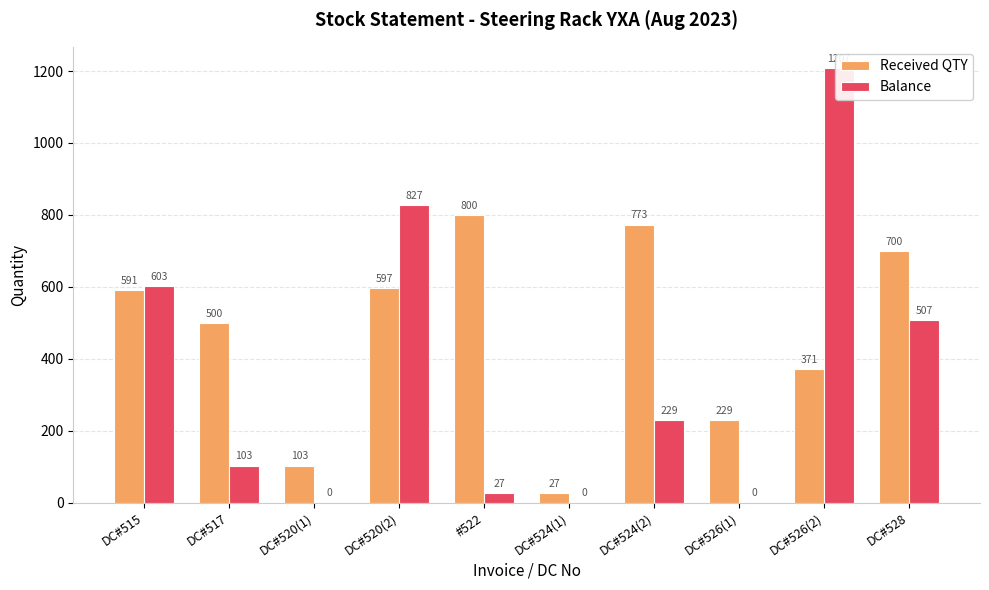

Rank the series by their average value, from lowest to highest.

Balance, Received QTY